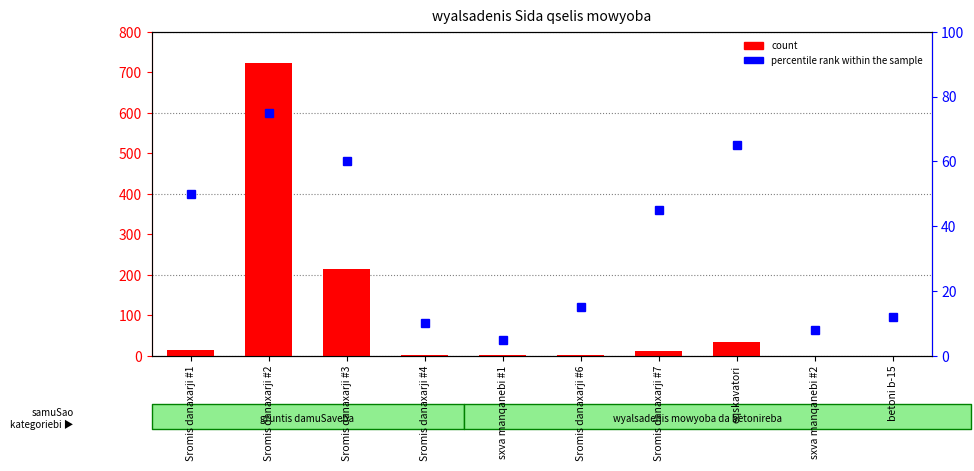

What is the sum of the values at Sromis danaxarji #2 and Sromis danaxarji #3?

937.1